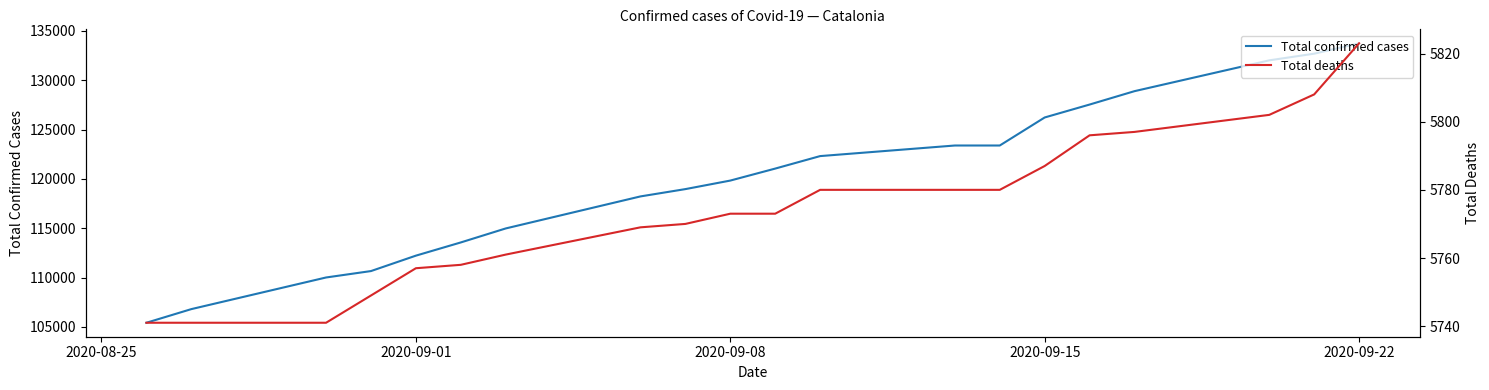

List the series in order of their peak value, highest first.

Total confirmed cases, Total deaths